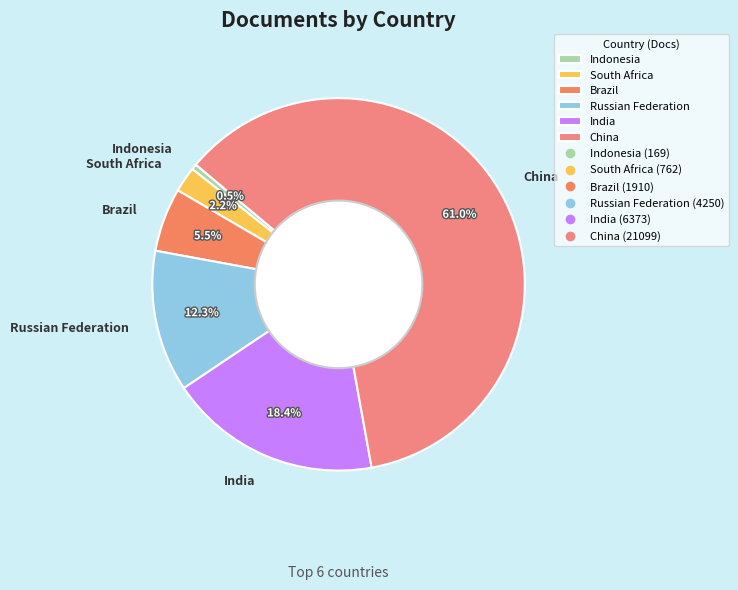

Is India the majority of the pie?

No